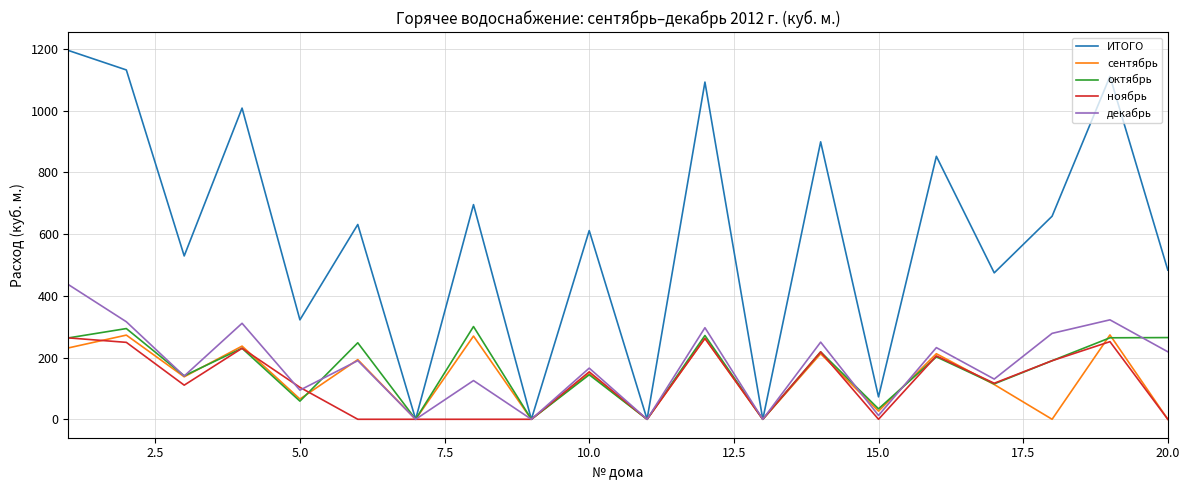

Which series has the widest spread of values?

ИТОГО